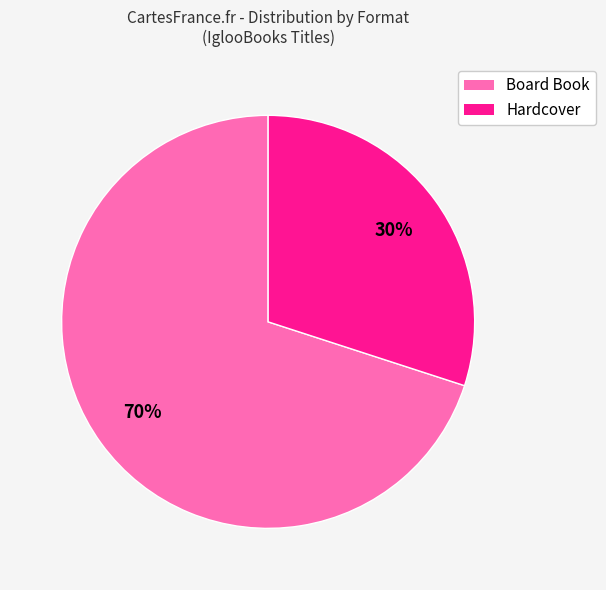

To the nearest percent, what percentage of the pie is Hardcover?

30%